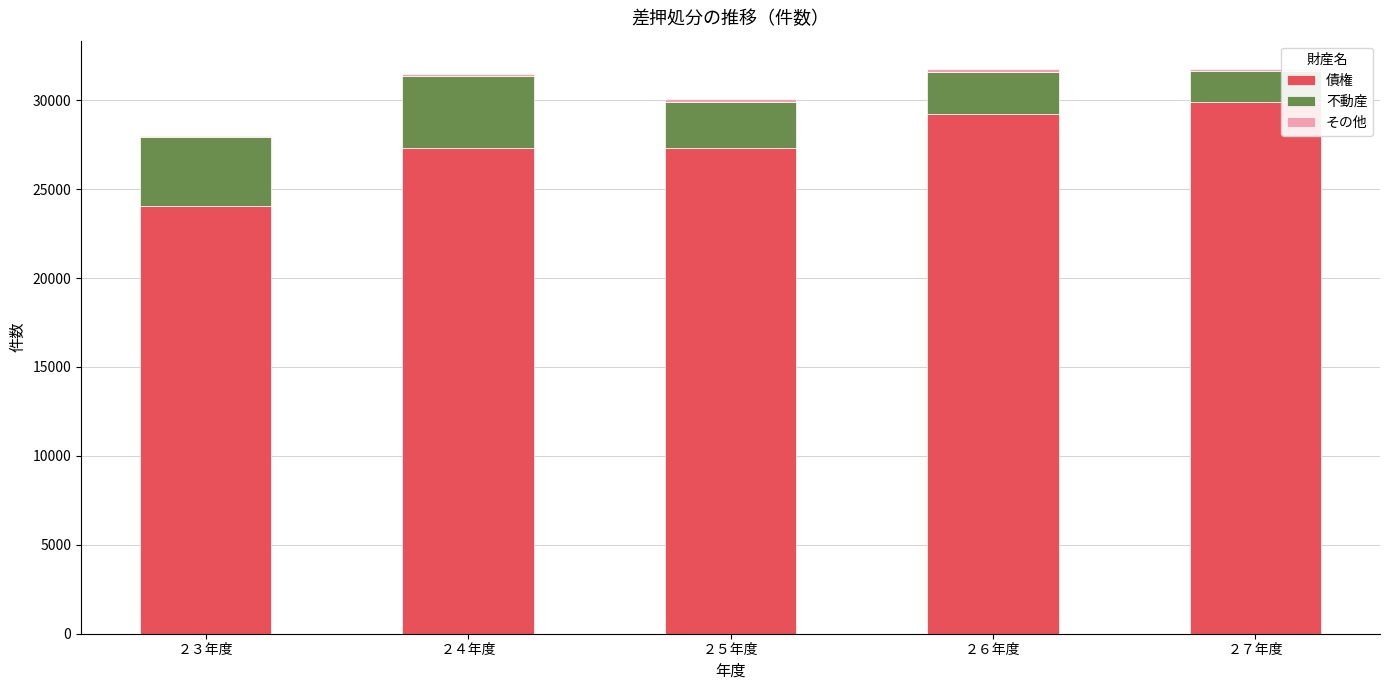

Are the bars grouped side by side (vs. stacked)?

No